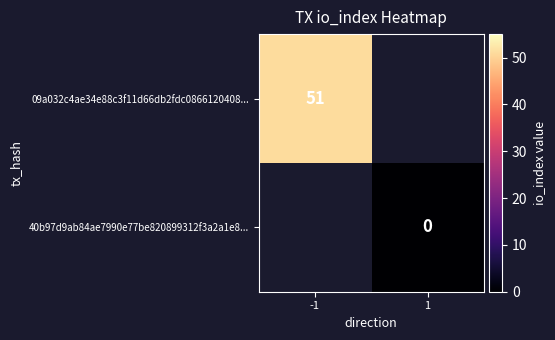

The value of 09a032c4ae34e88c3f11d66db2fdc0866120408... at -1 is 51. True or false?

True